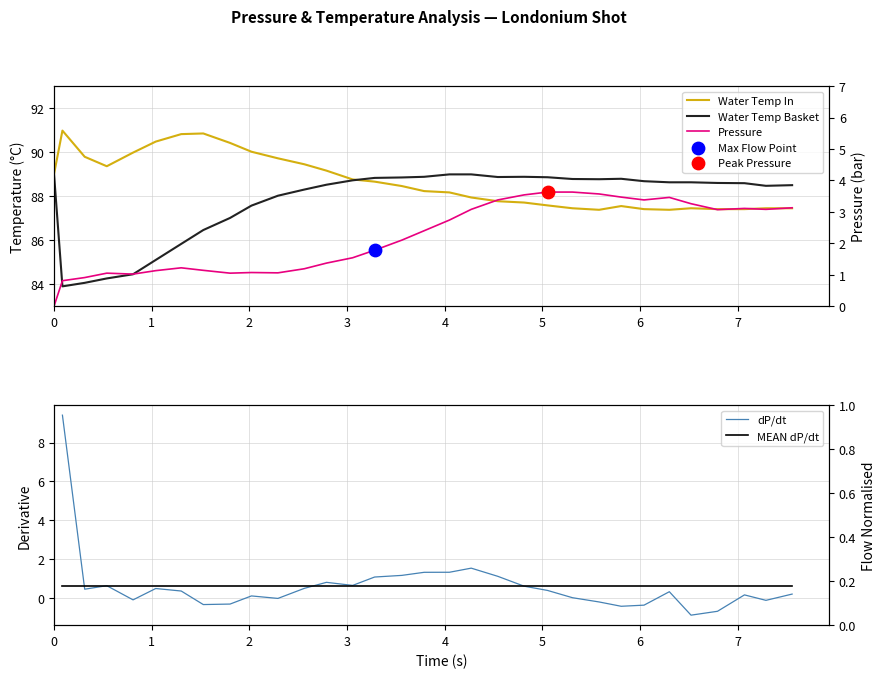

Which series reaches the maximum Y coordinate?

water_temperature_in